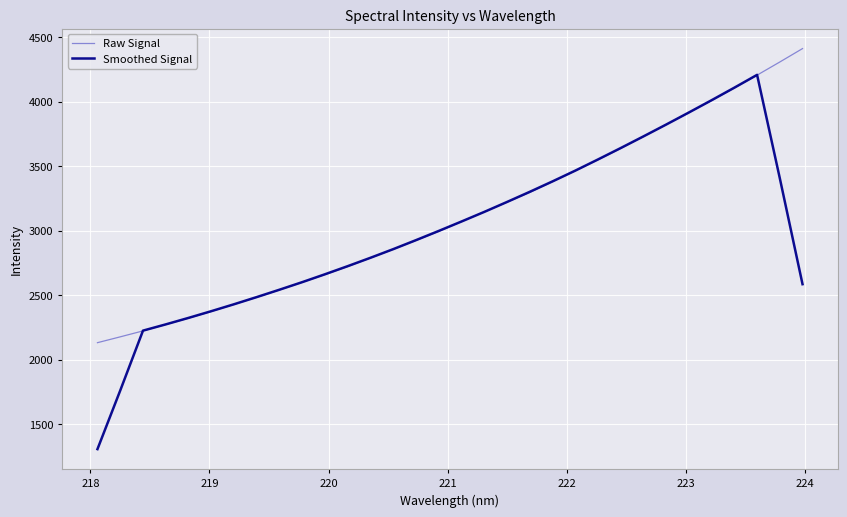

How many values in the Smoothed Signal series are below 2998?

16